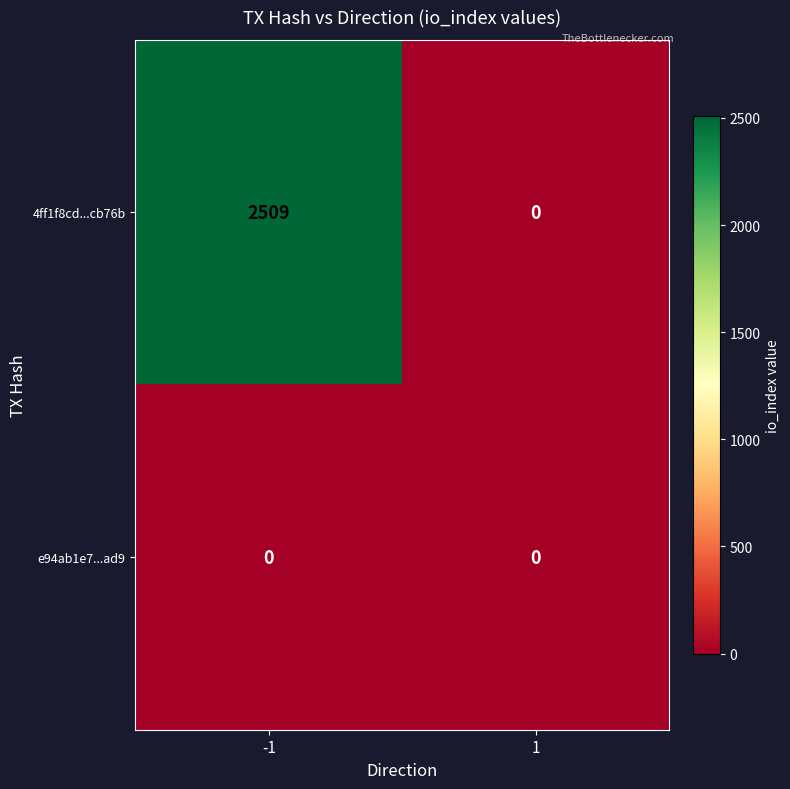

Reading right to left, transcribe all the data shown in this chart.

4ff1f8cd...cb76b: 0	2509
e94ab1e7...ad9: 0	0